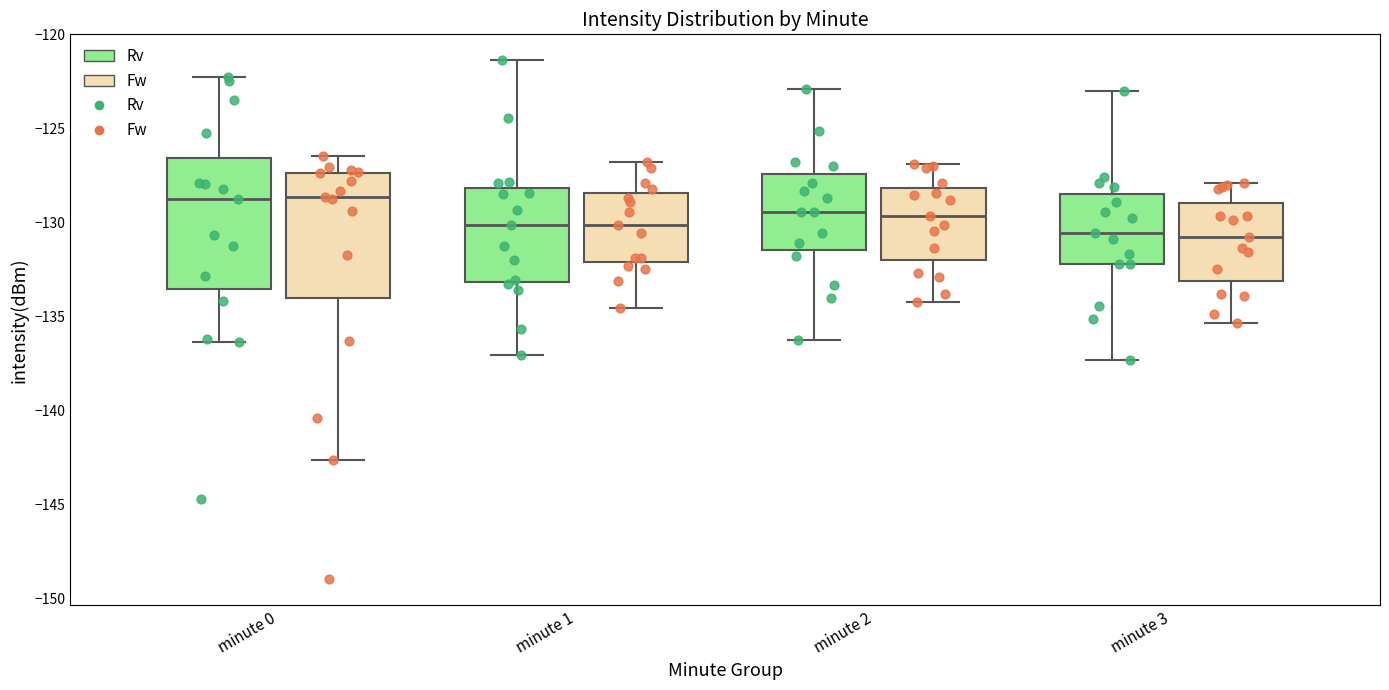

Where is the lower edge of the box for minute 1 (Fw) on the y-axis? The values are not printed on the chart, so give them approximately, as read against the axis.

-132.0